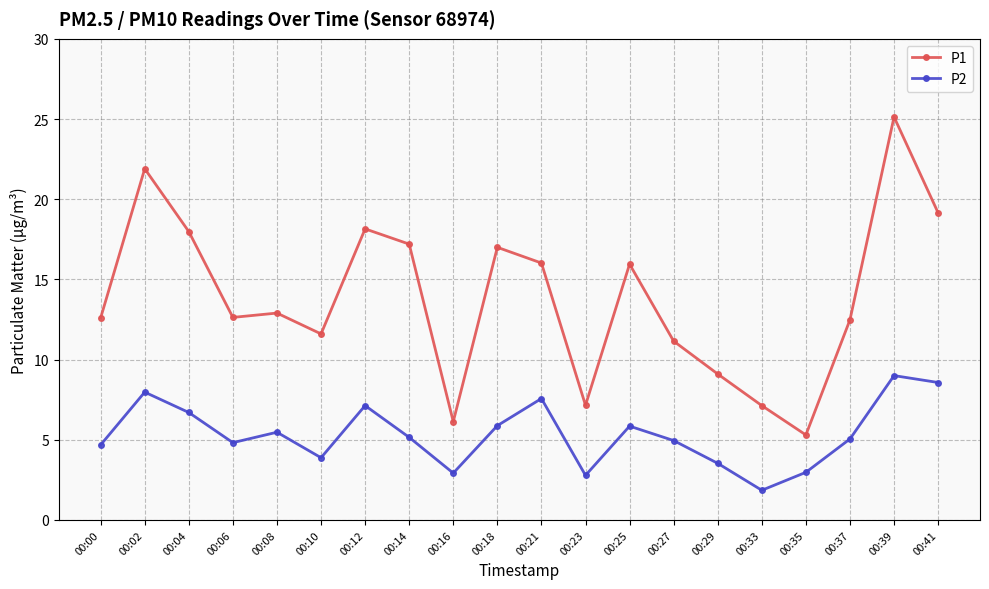

True or false: P1 has a value of 12.8 at 00:29.

False